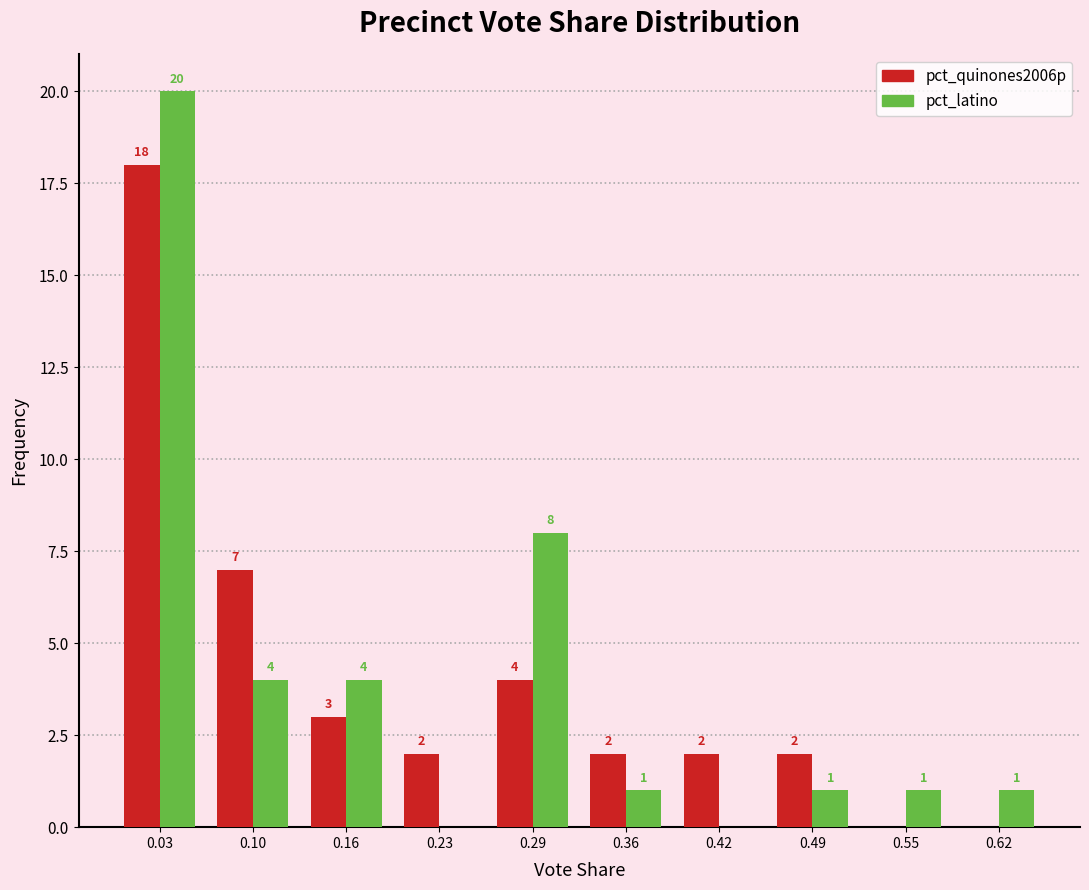

In the pct_quinones2006p series, which range on the x-axis has the tallest bar?

0.000 to 0.065